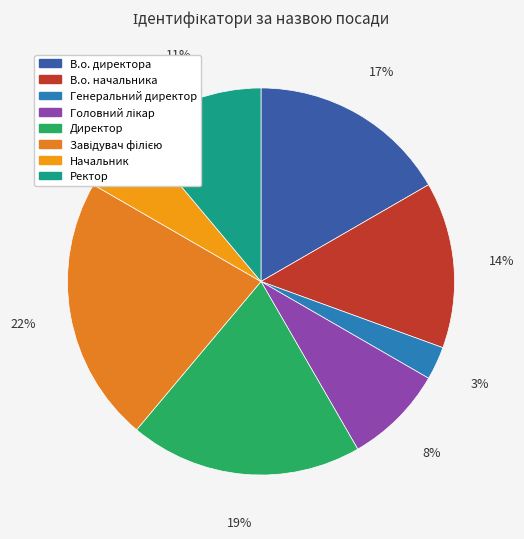

Which has a higher value, Ректор or В.о. начальника?

В.о. начальника